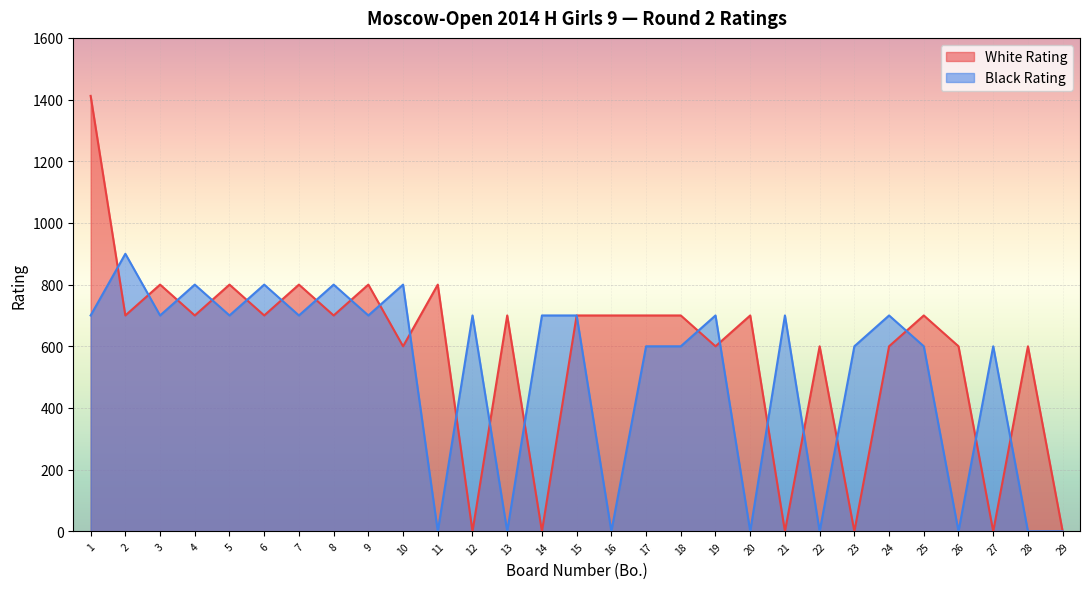

Which category has the highest value in the Black Rating series?

2